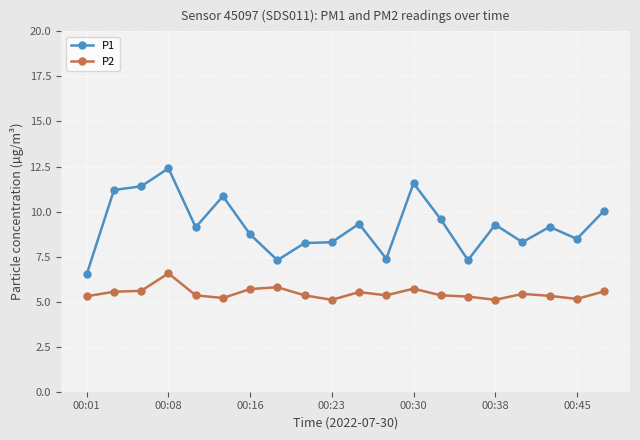

What is the value of the P1 point at the 13th from the left?

11.6